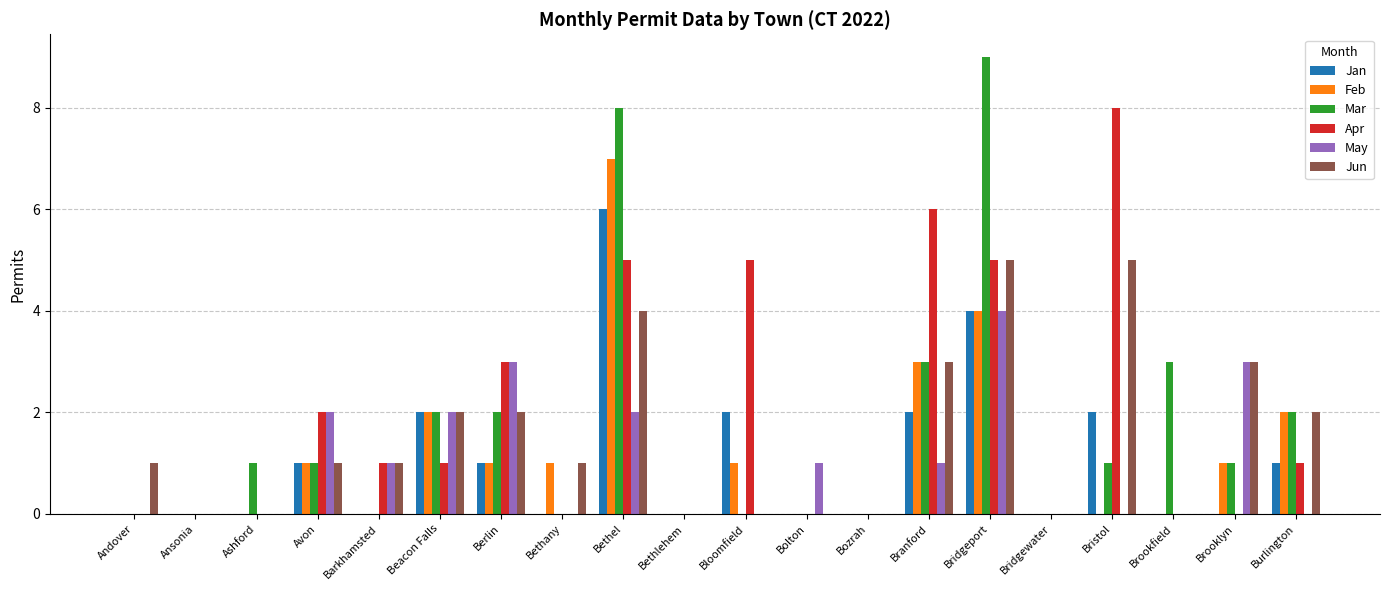

The value of Jan at Bozrah is 0. True or false?

True